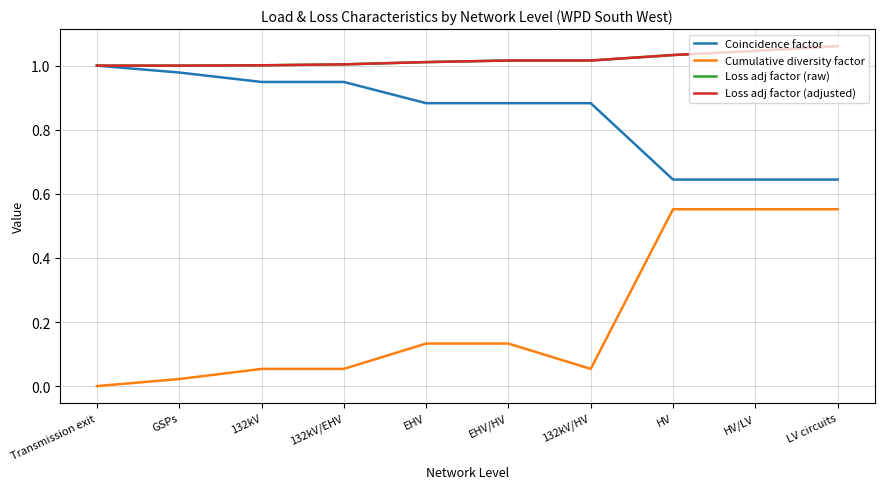

At which label does Coincidence factor reach its peak?

Transmission exit